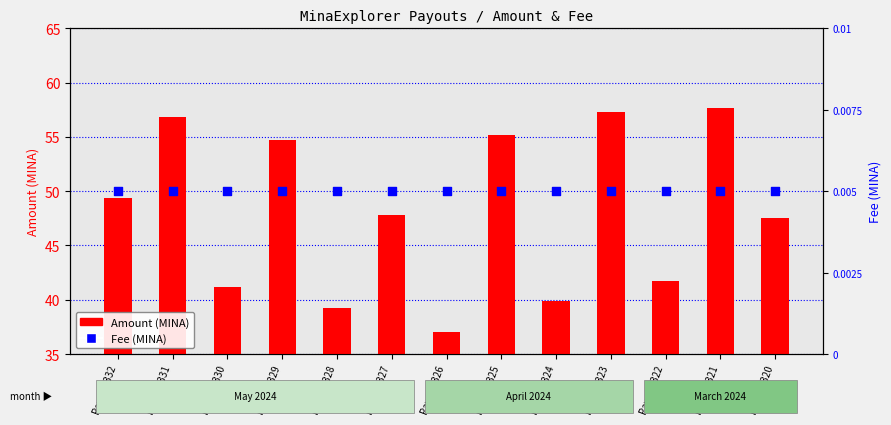

Is the value of Fee (MINA) at Payout 323 greater than the value of Amount (MINA) at Payout 332?

No